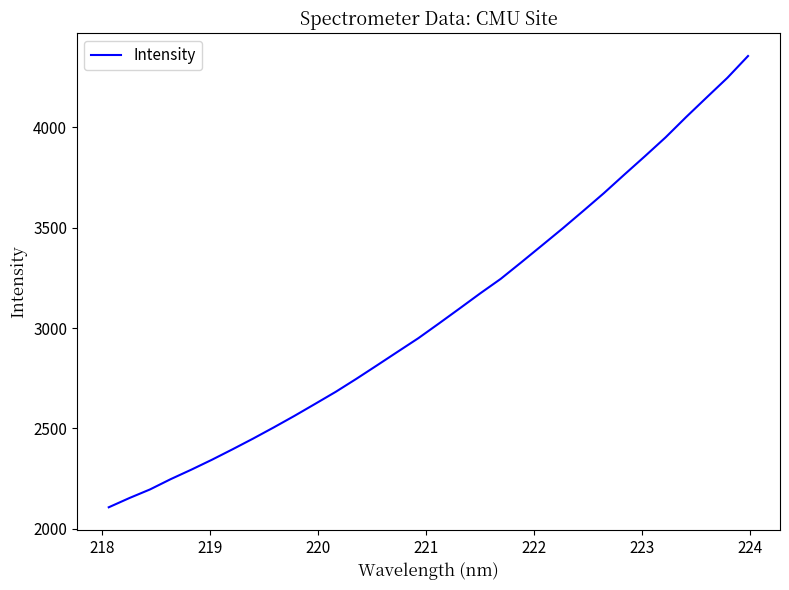

What is the difference between the maximum and minimum values?

2249.2